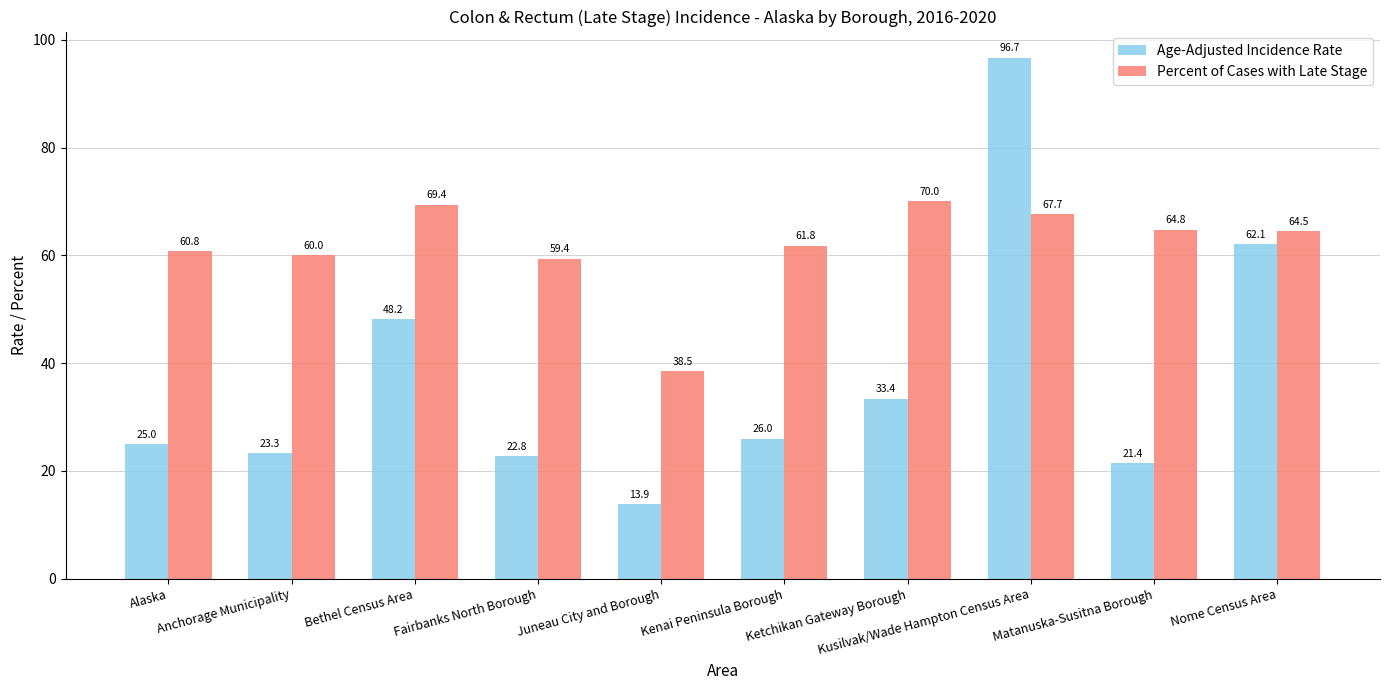

At how many categories does at least one series exceed 37?

10